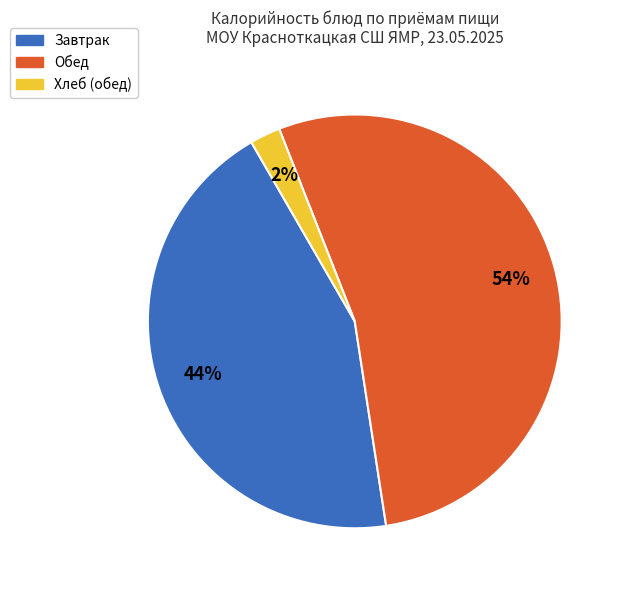

Does any single category account for the majority?

Yes